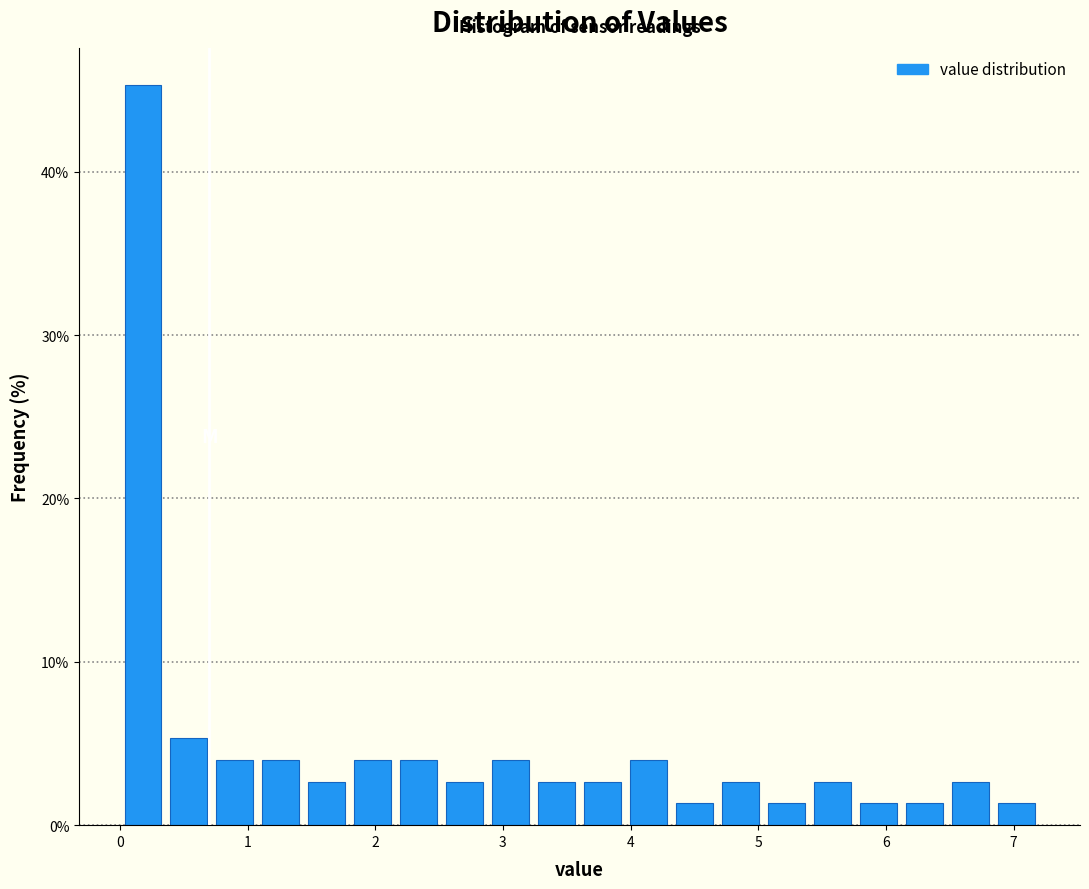

Around what value on the x-axis is the tallest bar? Give the approximate position of its centre, as read against the axis.

0.2